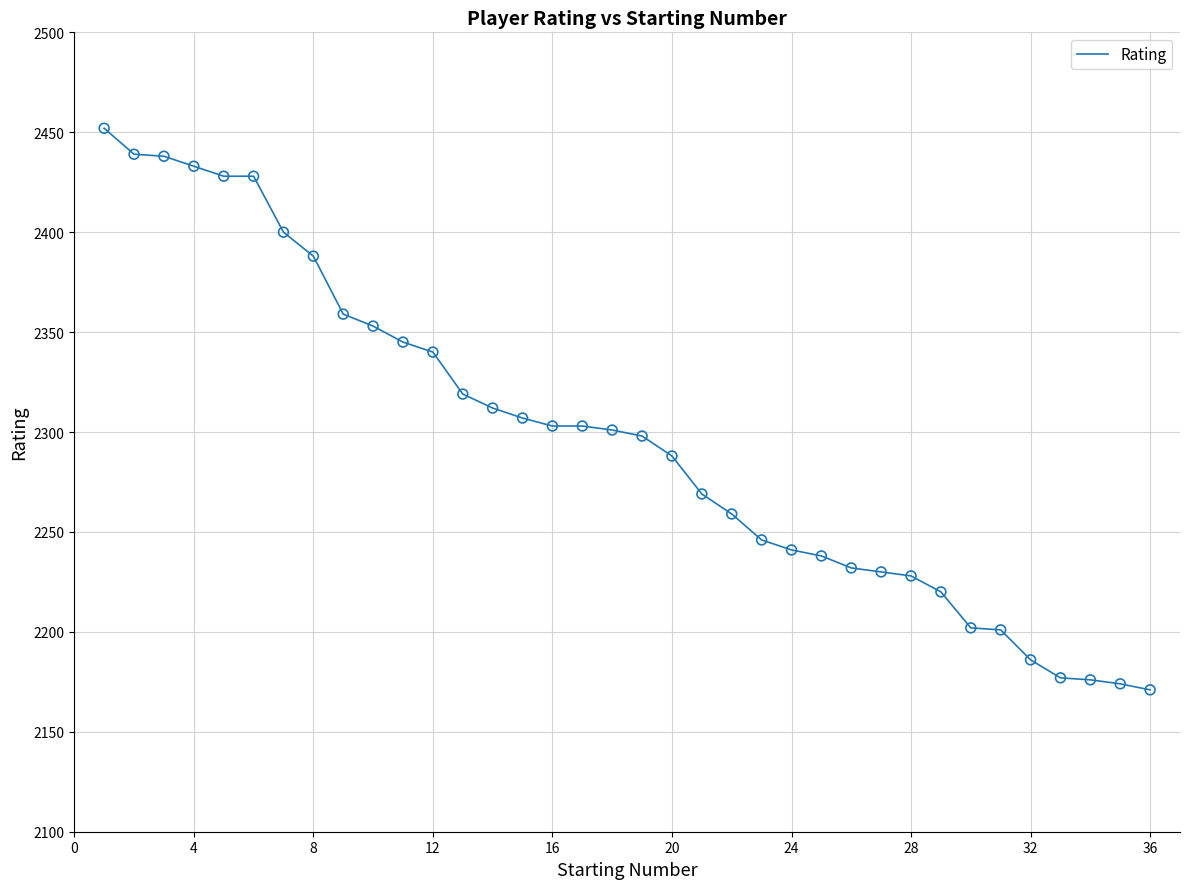

What is the minimum value shown in the chart?

2171